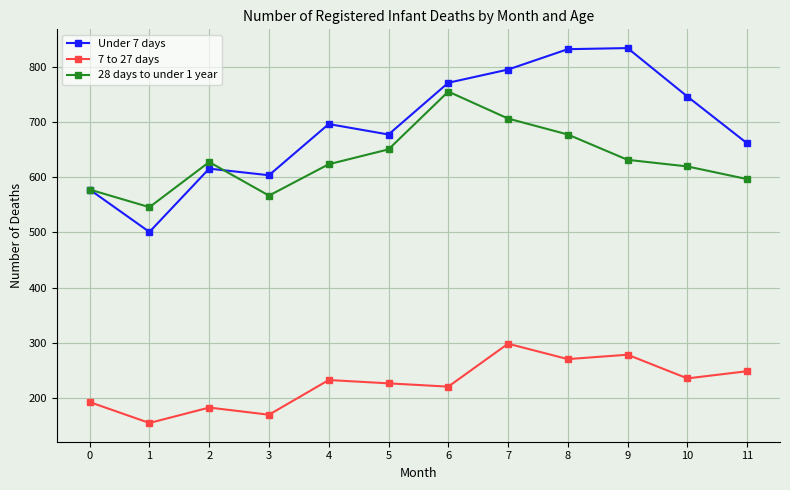

True or false: 7 to 27 days and Under 7 days intersect in this chart.

False